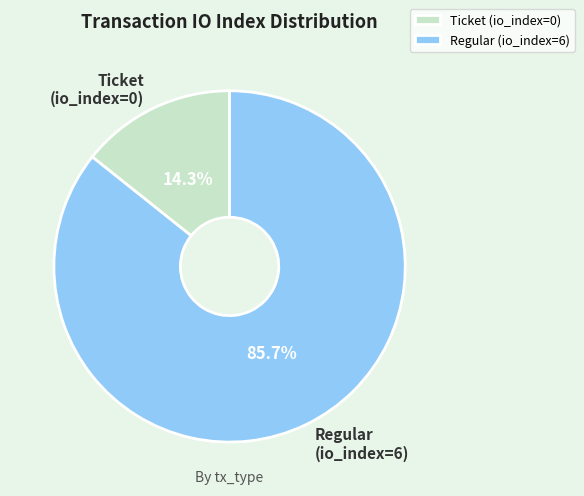

To the nearest percent, what percentage of the pie is Regular (io_index=6)?

86%